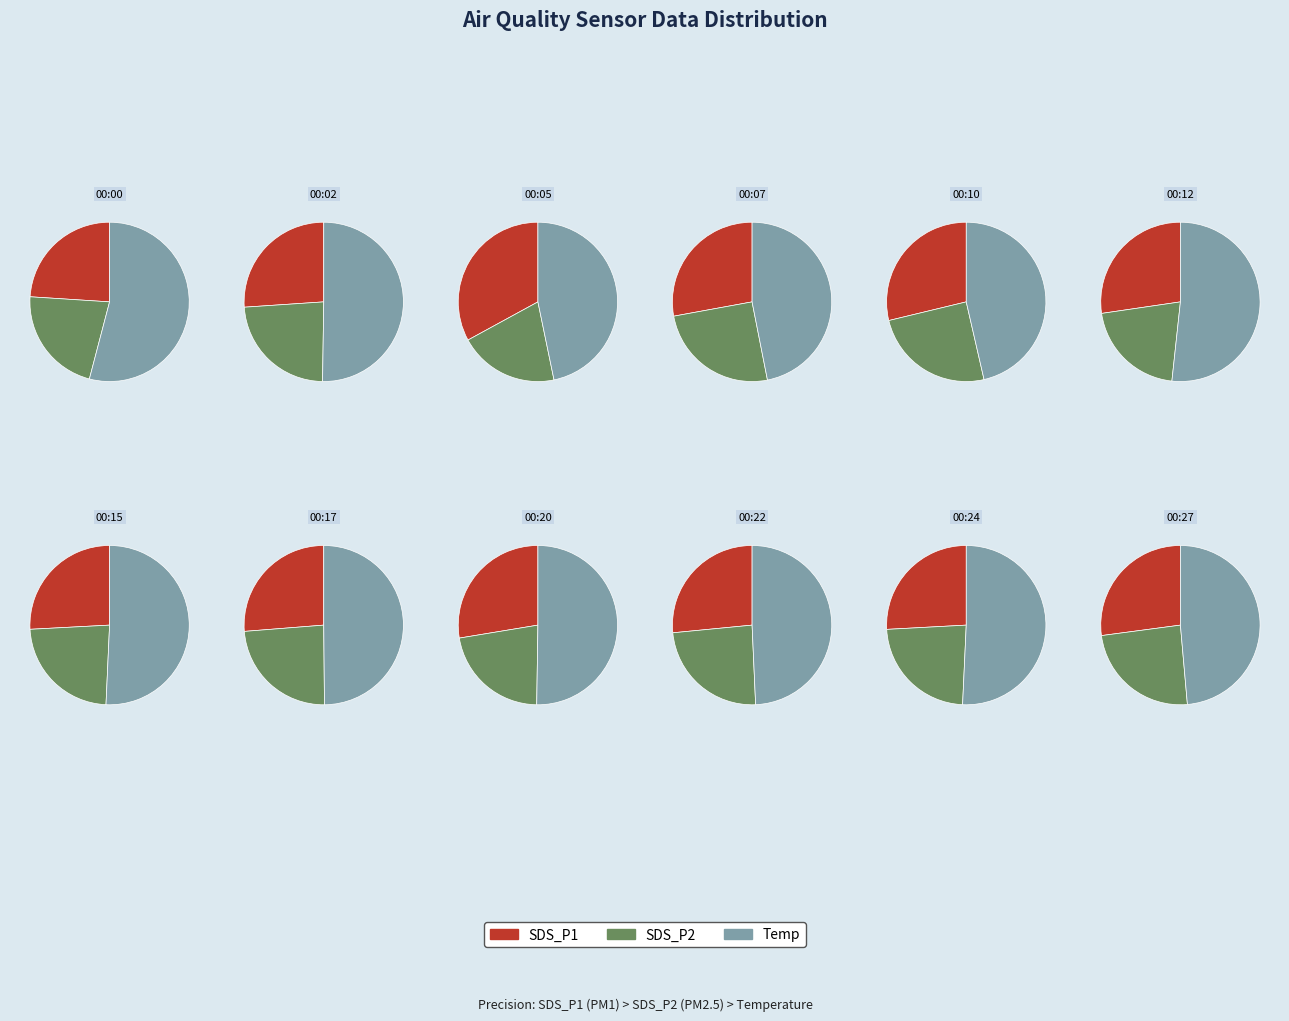

True or false: 00:27 accounts for 8% of the total.

True